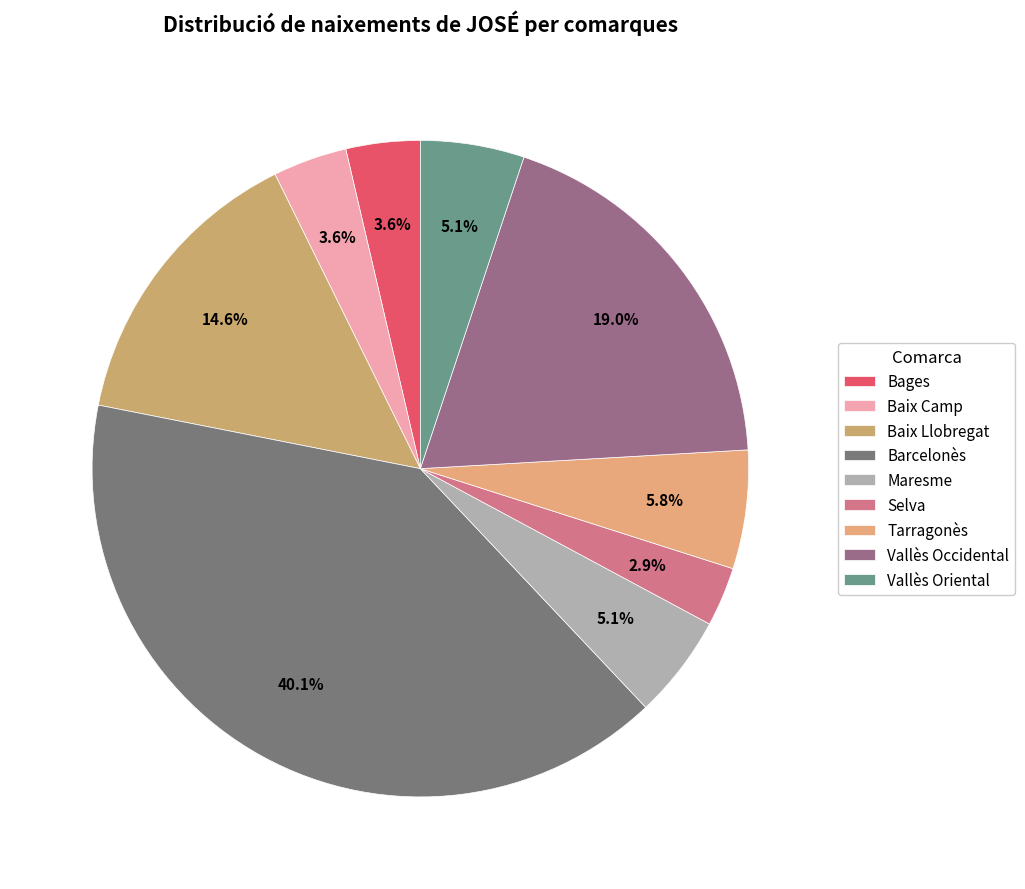

Do Vallès Oriental and Selva together represent more than half of the pie?

No